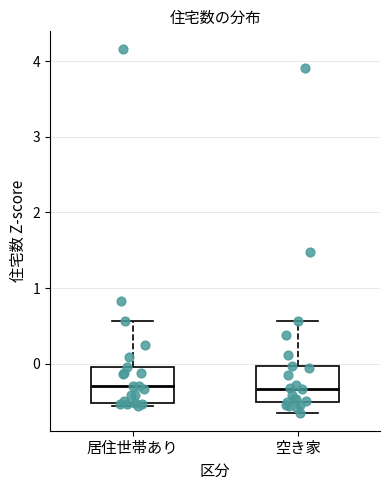

Reading left to right, transcribe this box plot: for each box, give where its median line is, the range the box spans, and where its two whiskers end, as read against the y-axis. The values are not printed on the chart, so give them approximately, as read against the axis.

居住世帯あり: median -0.3, box -0.5 to 0.0, whiskers -0.6 to 0.6
空き家: median -0.3, box -0.5 to 0.0, whiskers -0.6 to 0.6